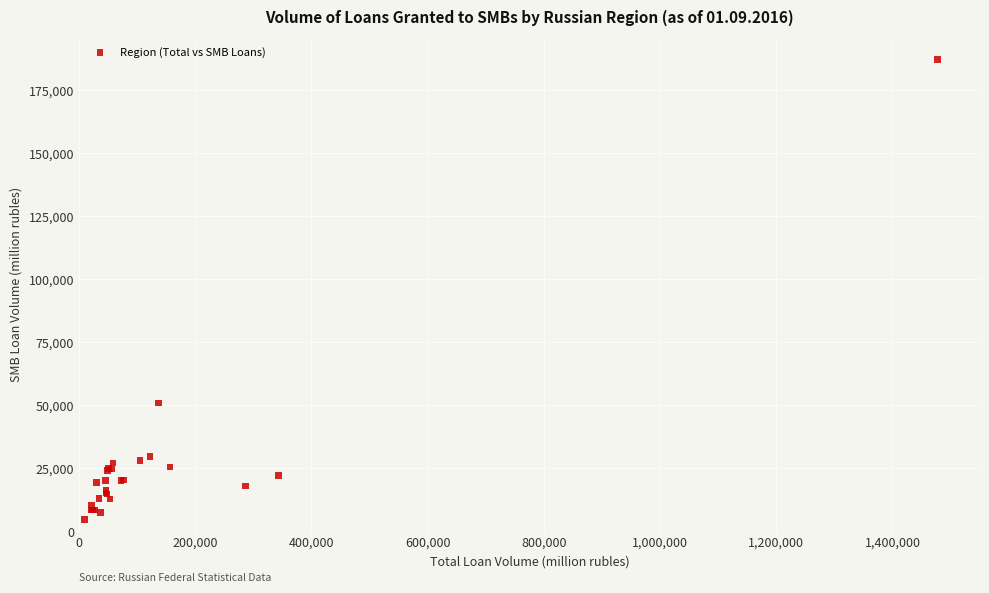

What Y value in the scatter plot is closest to 95978?

50966